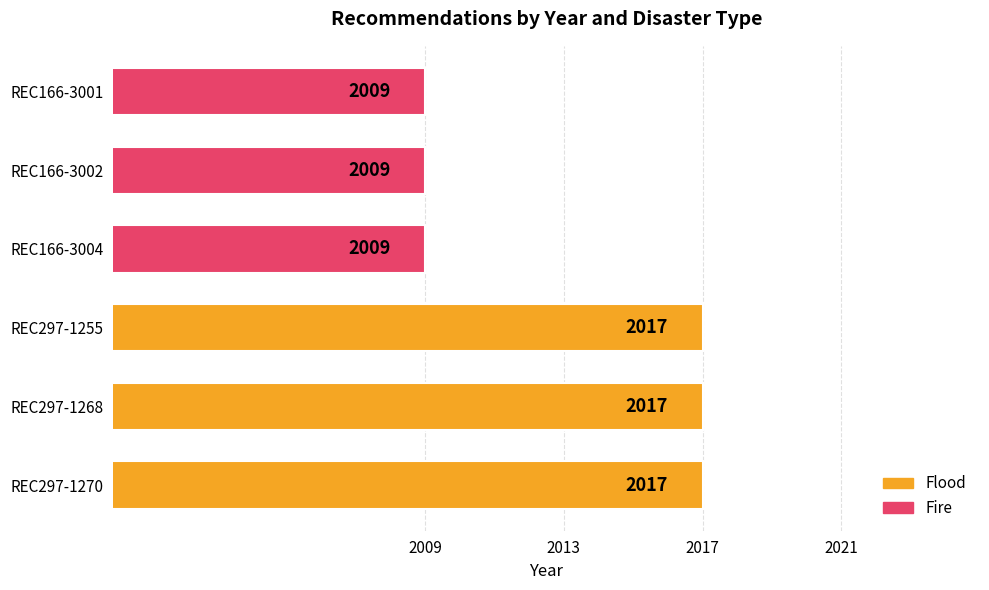

What is the ratio of the value at REC297-1268 to the value at REC166-3002?

1.0